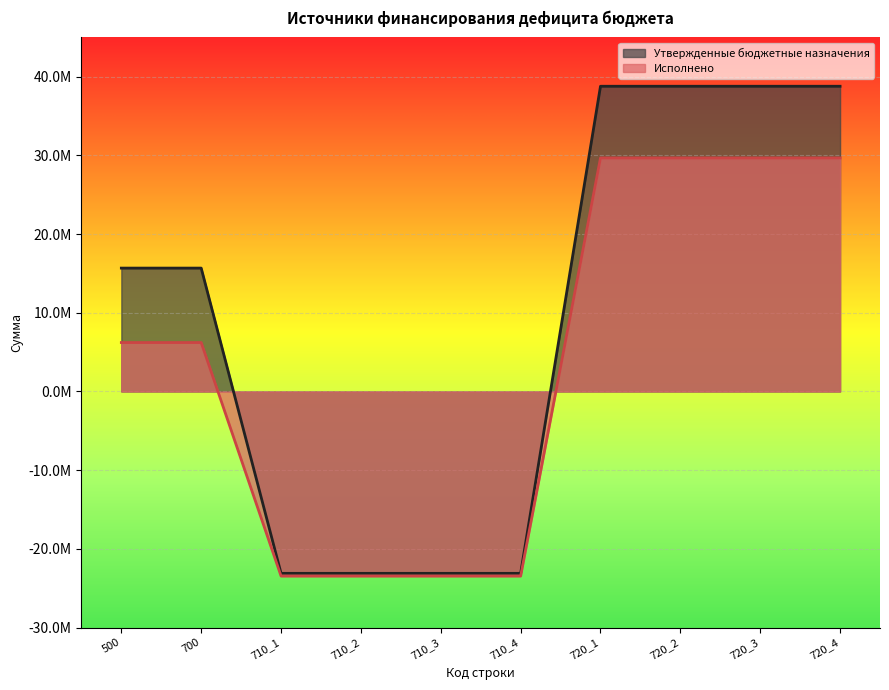

What is the maximum value for Утвержденные бюджетные назначения?

38792200.0